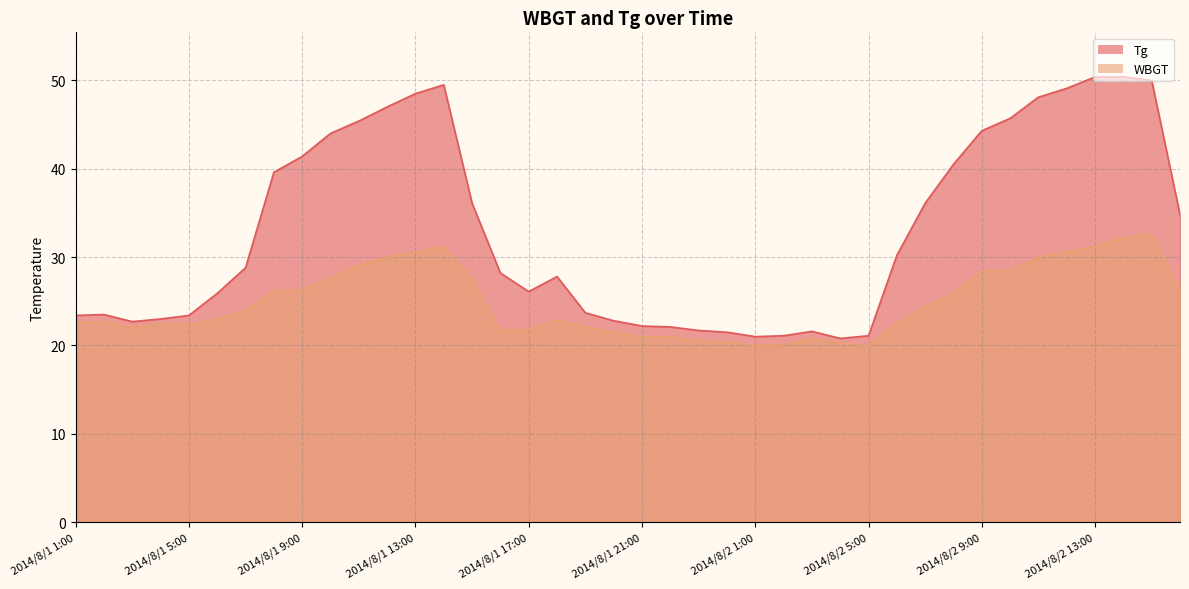

Which series changed the most between 2014/8/1 14:00 and 2014/8/2 15:00?

WBGT